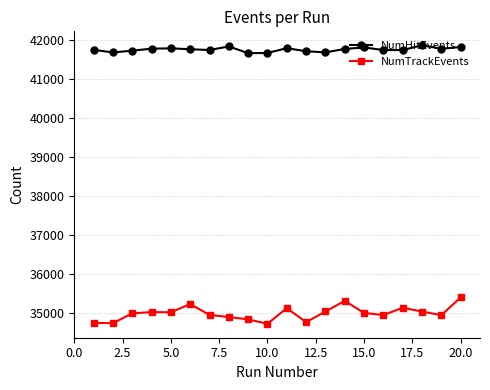

How many values in the NumHitEvents series are below 41758?

10